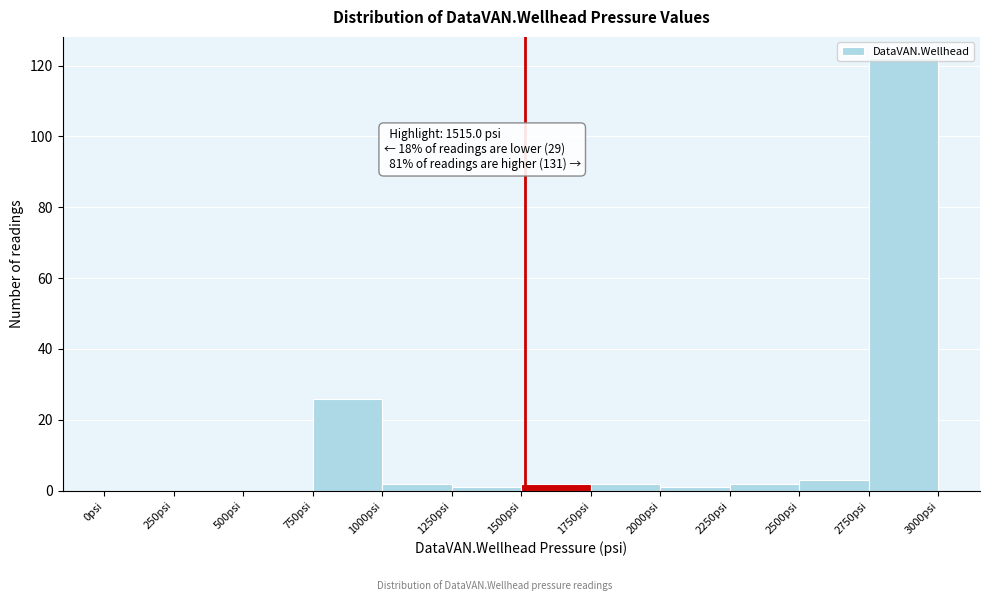

Which range on the x-axis has the tallest bar?

2750 to 3000